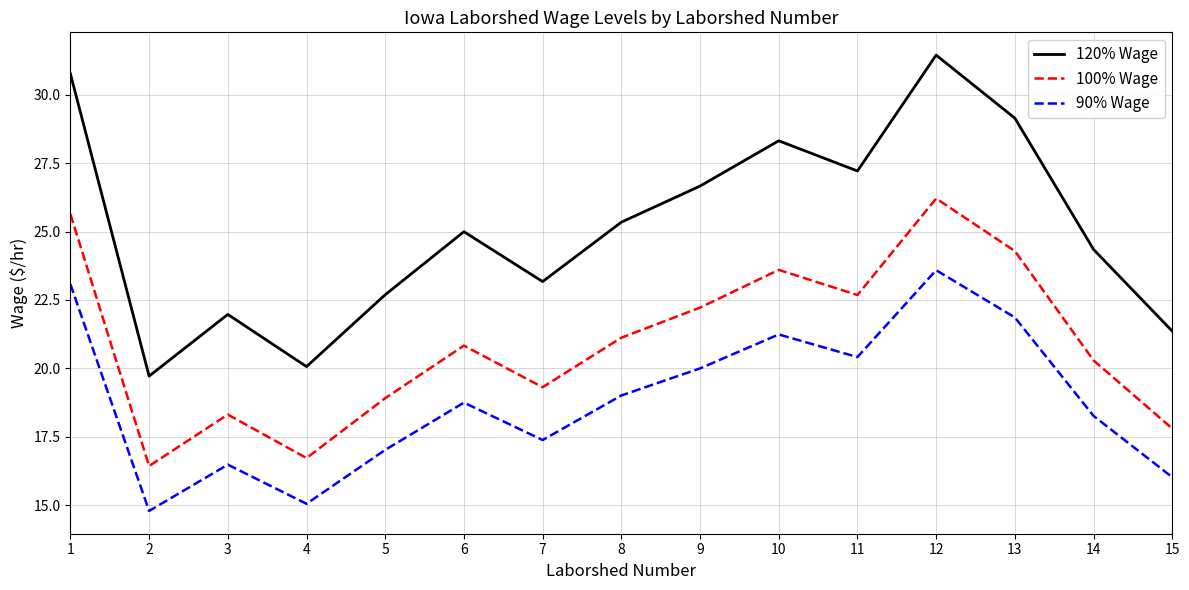

What is the difference between the highest and lowest values at 8?

6.3